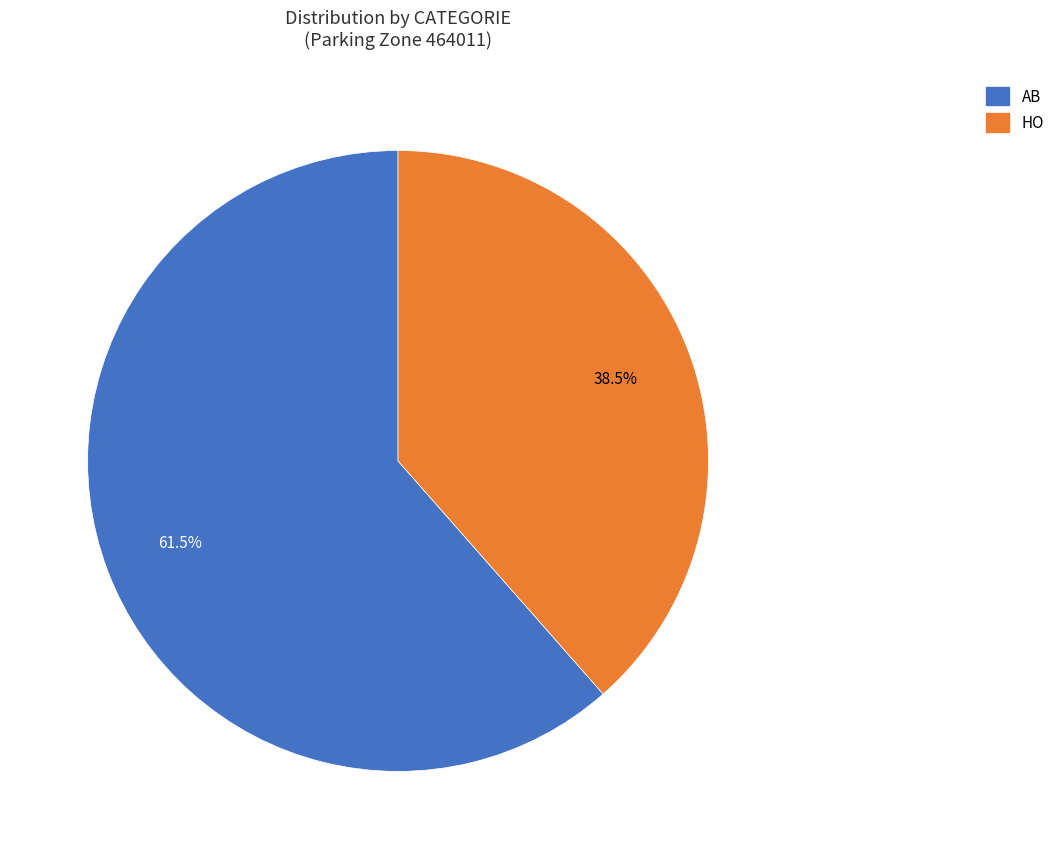

To the nearest percent, what is the combined percentage of HO and AB?

100%